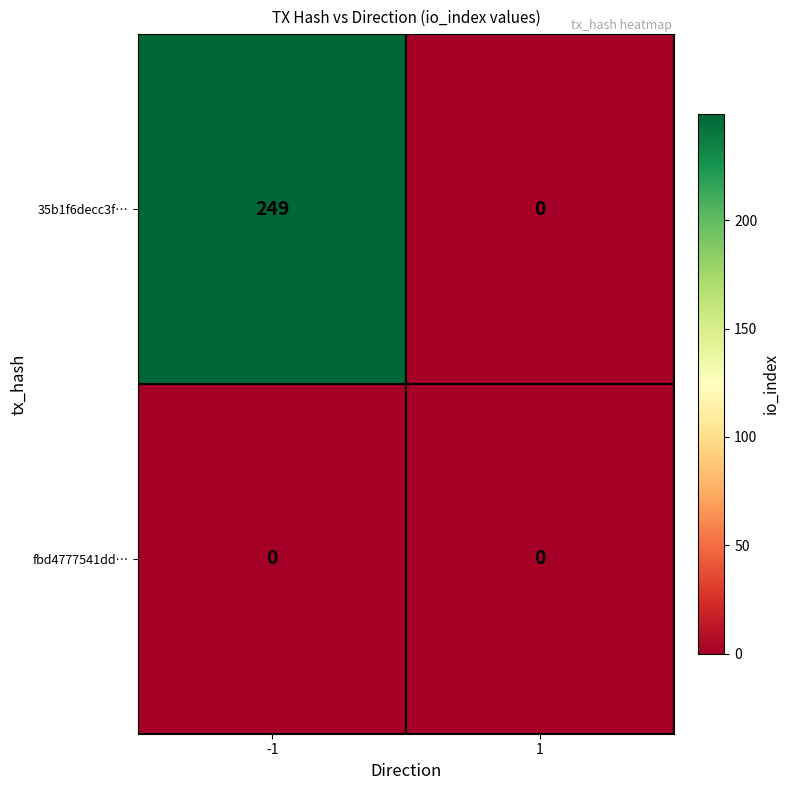

List the series in order of their overall mean, lowest first.

fbd4777541dd…, 35b1f6decc3f…